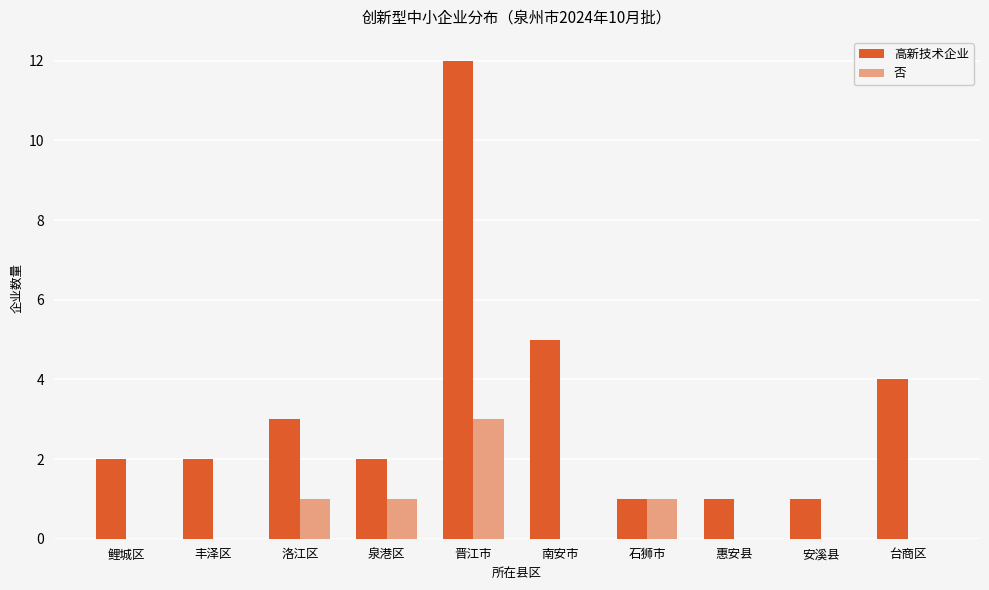

What is the maximum value shown in the chart?

12